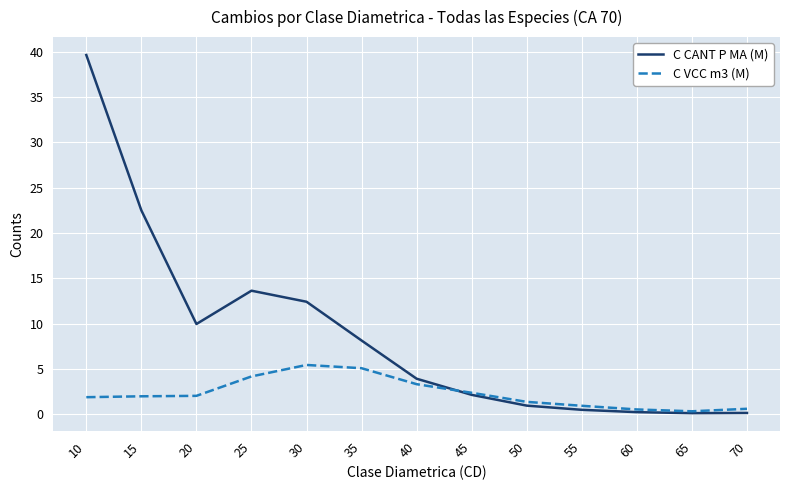

Is the value of C CANT P MA (M) at 60 greater than the value of C VCC m3 (M) at 35?

No